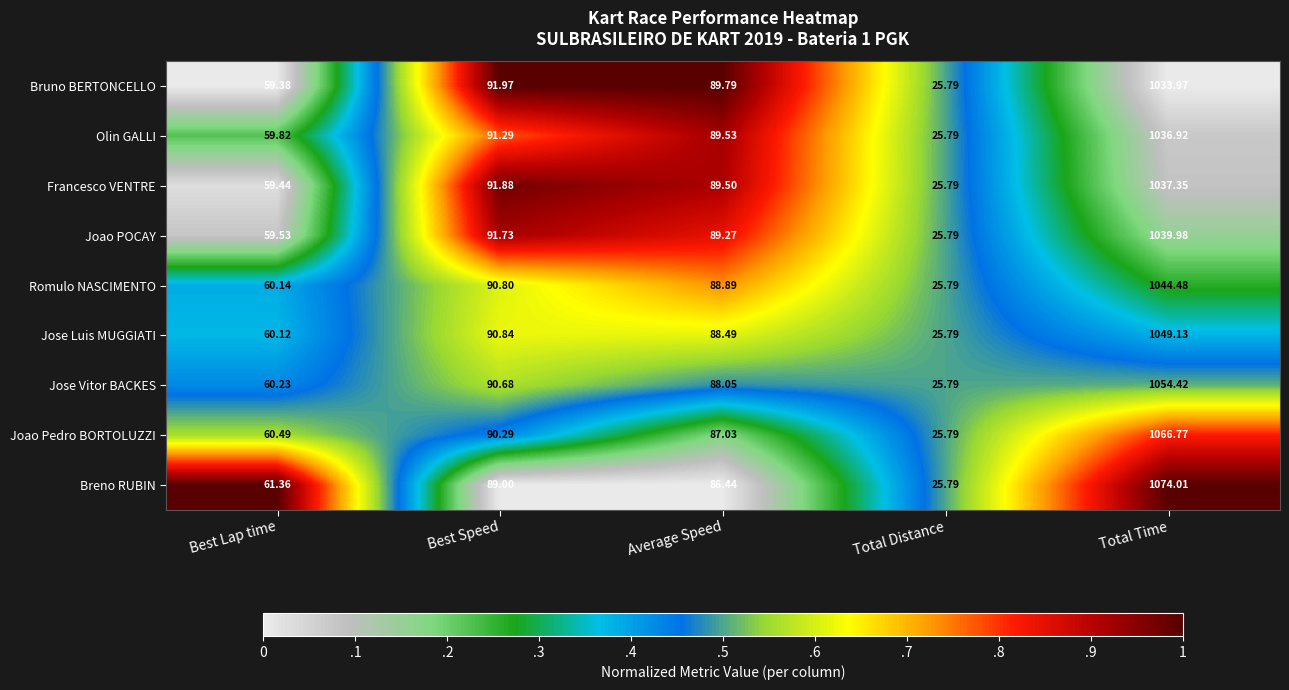

Which series has the widest spread of values?

Breno RUBIN